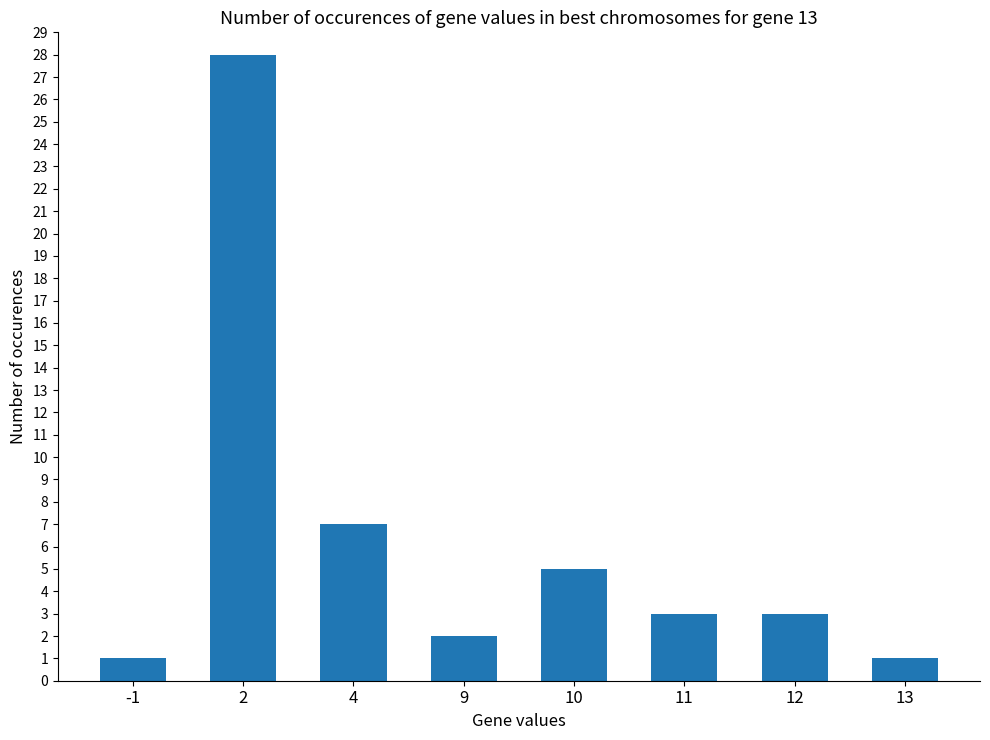

How many bars are there in total?

8